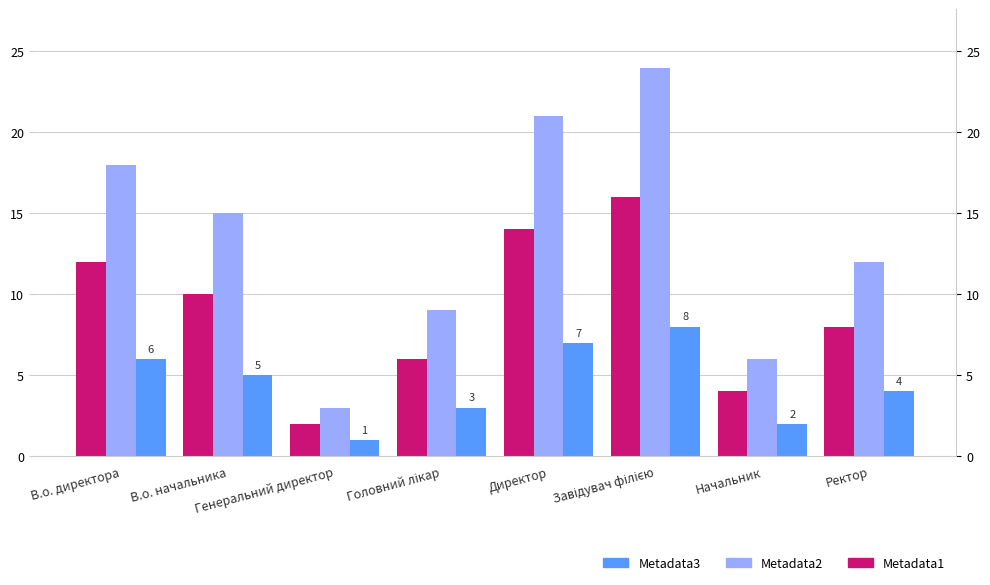

Reading left to right, list all the values displayed in this chart.

Metadata1: В.о. директора=12	В.о. начальника=10	Генеральний директор=2	Головний лікар=6	Директор=14	Завідувач філією=16	Начальник=4	Ректор=8
Metadata2: В.о. директора=18	В.о. начальника=15	Генеральний директор=3	Головний лікар=9	Директор=21	Завідувач філією=24	Начальник=6	Ректор=12
Metadata3: В.о. директора=6	В.о. начальника=5	Генеральний директор=1	Головний лікар=3	Директор=7	Завідувач філією=8	Начальник=2	Ректор=4